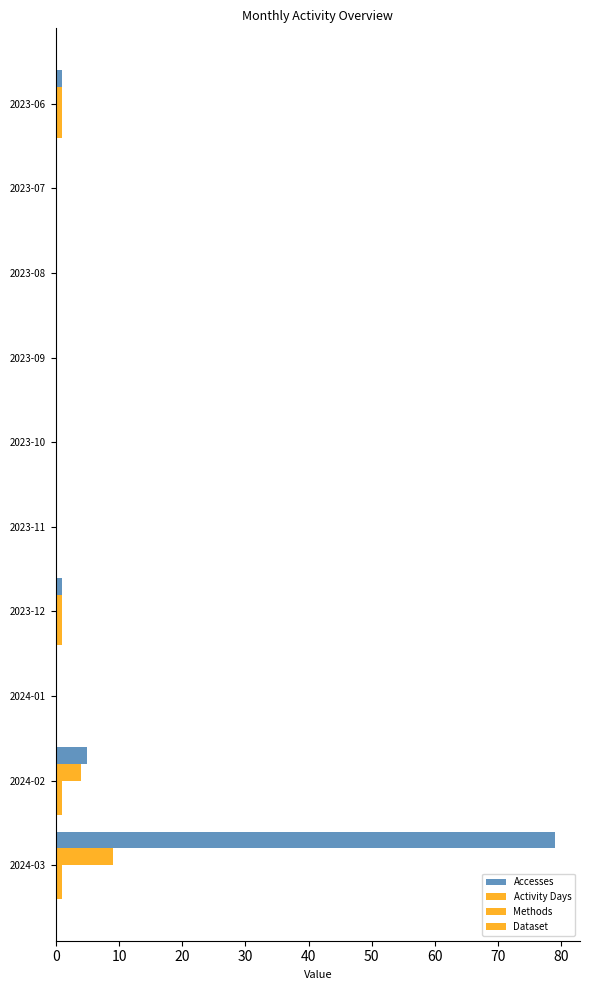

How many data points does each series have?

10